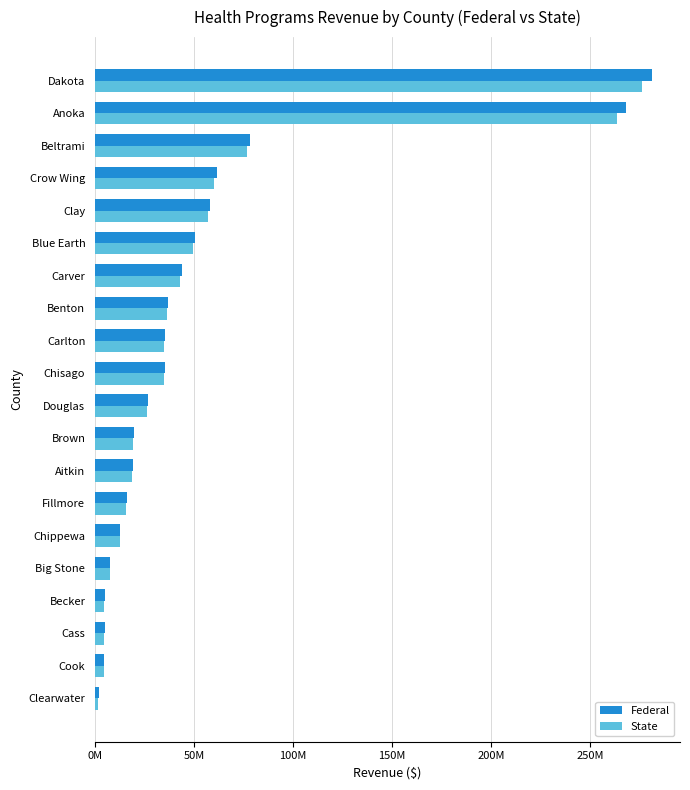

Reading right to left, transcribe all the data shown in this chart.

Federal: 281443390.5	268354827.0	78087559.0	61365854.0	58094373.0	50407188.0	43837303.5	36710569.0	35530925.5	35486493.5	26921452.5	19813988.0	18972240.5	15952345.0	12811384.5	7486414.5	5241529.5	4855739.5	4490744.0	1887509.0
State: 276544410.5	263812450.0	76992082.6	60255349.6	57131780.0	49337831.0	43103221.5	36228867.7	34615596.5	34939645.1	26443869.5	19413642.0	18699183.5	15610706.0	12508830.5	7338168.1	4712732.5	4344286.8	4332854.6	1657972.0